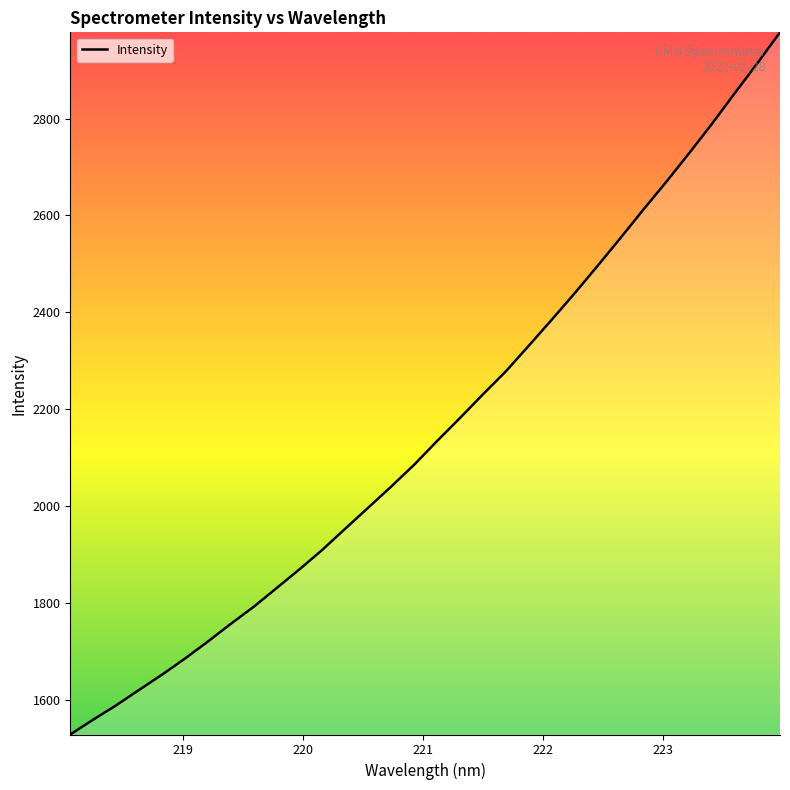

What is the difference between the maximum and minimum values?

1450.4